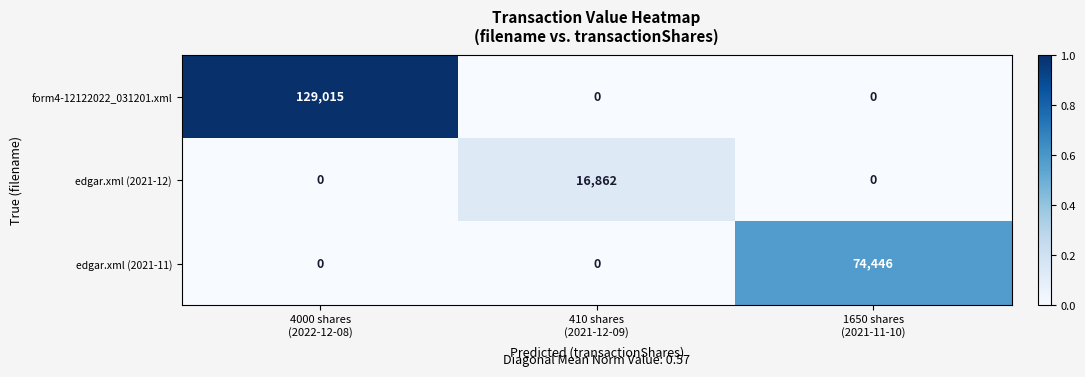

What is the total value across all series at 410 shares
(2021-12-09)?

16862